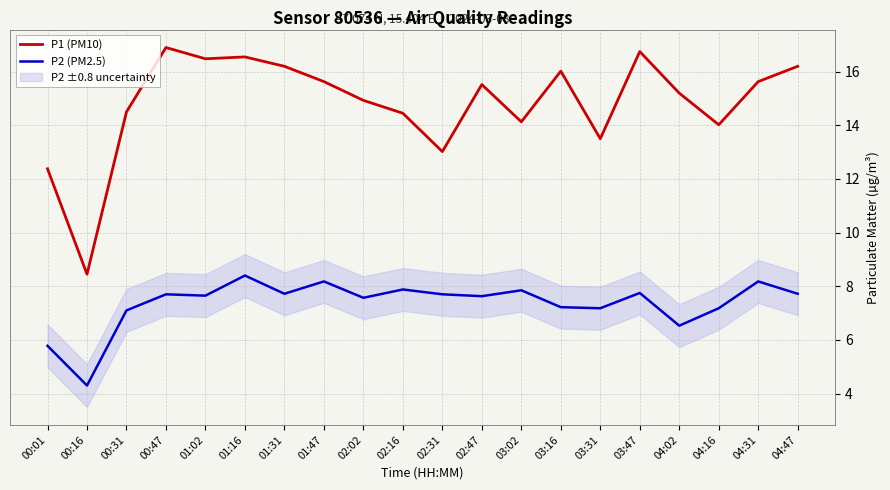

What are all the series names shown in the legend?

P1 (PM10), P2 (PM2.5)